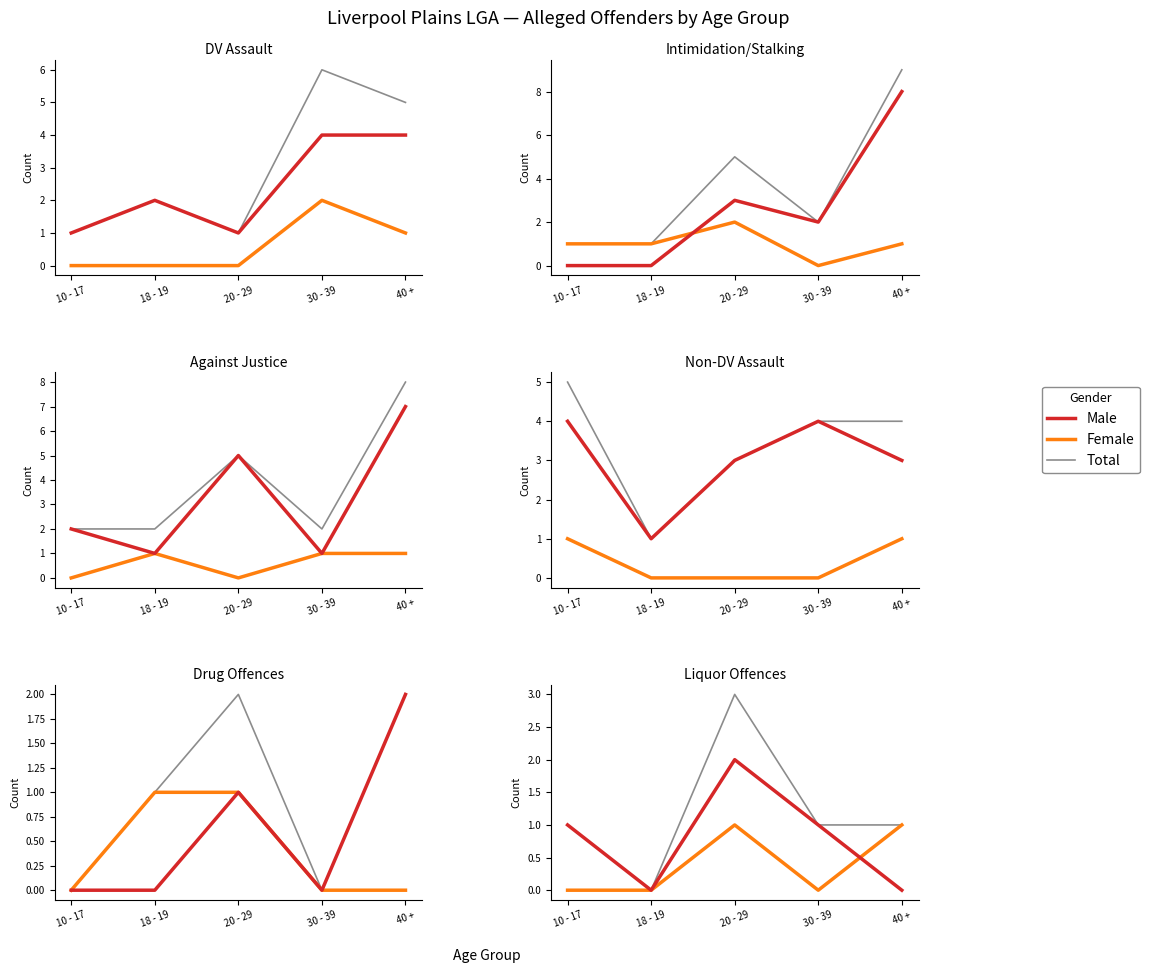

True or false: Male and Total cross at least once.

False